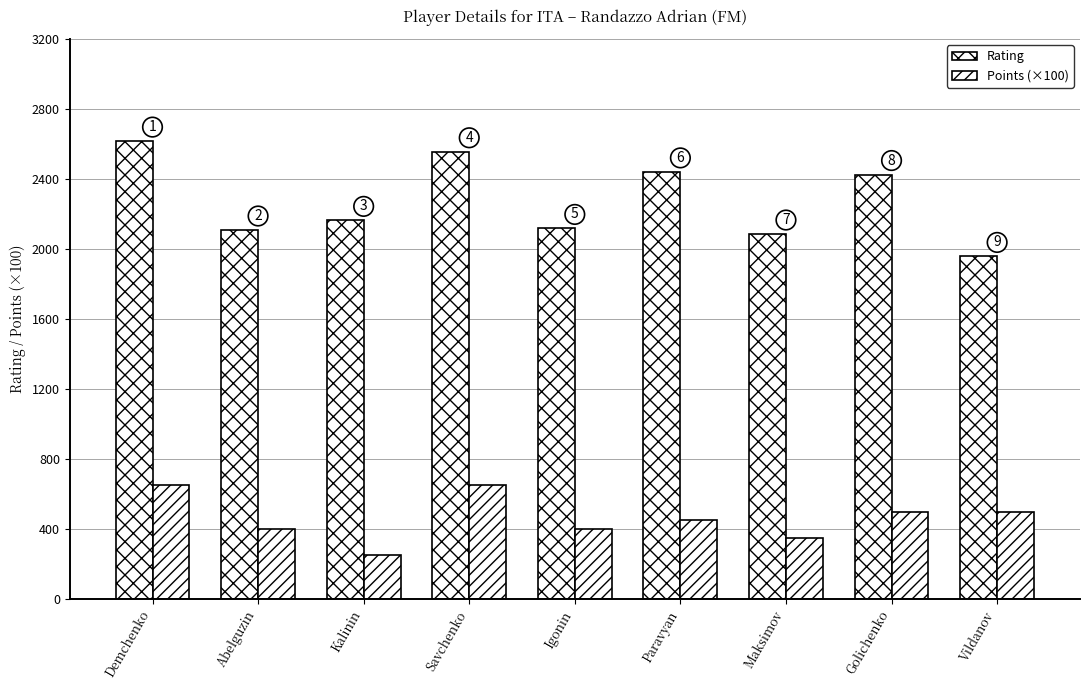

Which label corresponds to the smallest value in the chart?

Kalinin